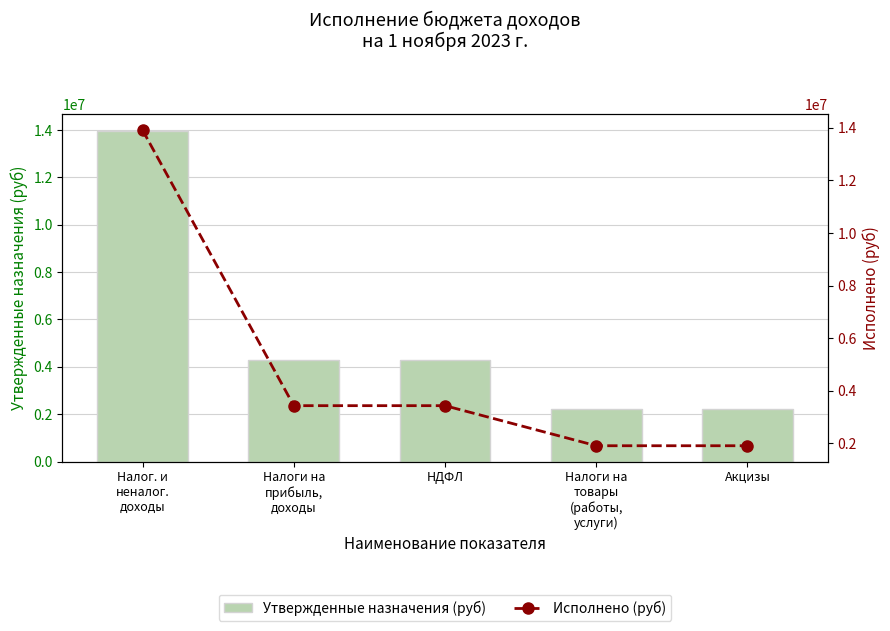

Reading left to right, what are all the values shown in this chart?

Утвержденные назначения (руб): 13962960.2	4296000.0	4296000.0	2211100.0	2211100.0
Исполнено (руб): 13914537.9	3436157.0	3436157.0	1912442.6	1912442.6